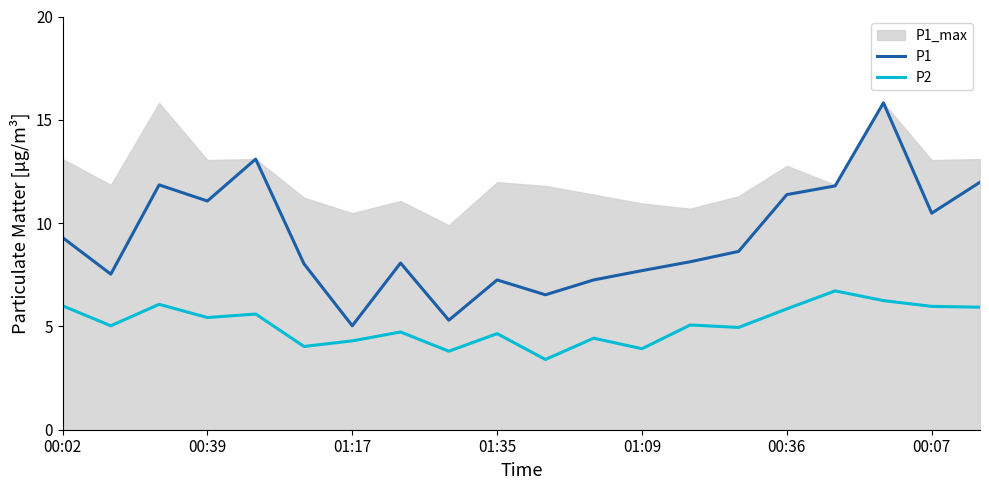

True or false: P1 and P2 intersect in this chart.

False